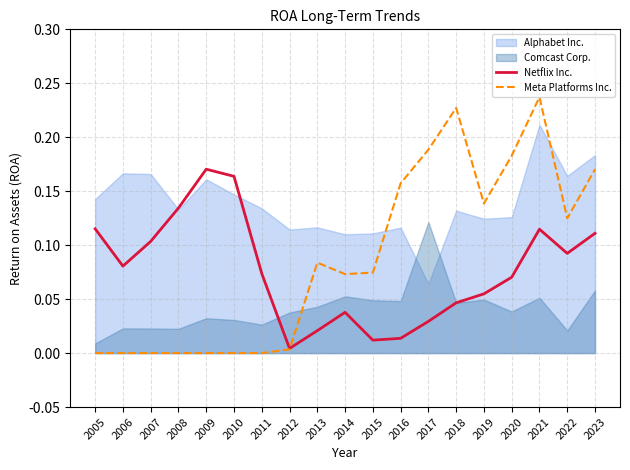

True or false: Netflix Inc. has more than 2 points higher than both neighbors.

True